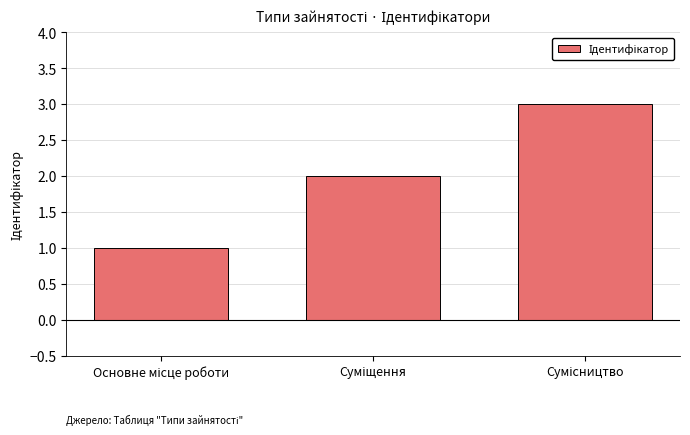

How many bars are there in total?

3